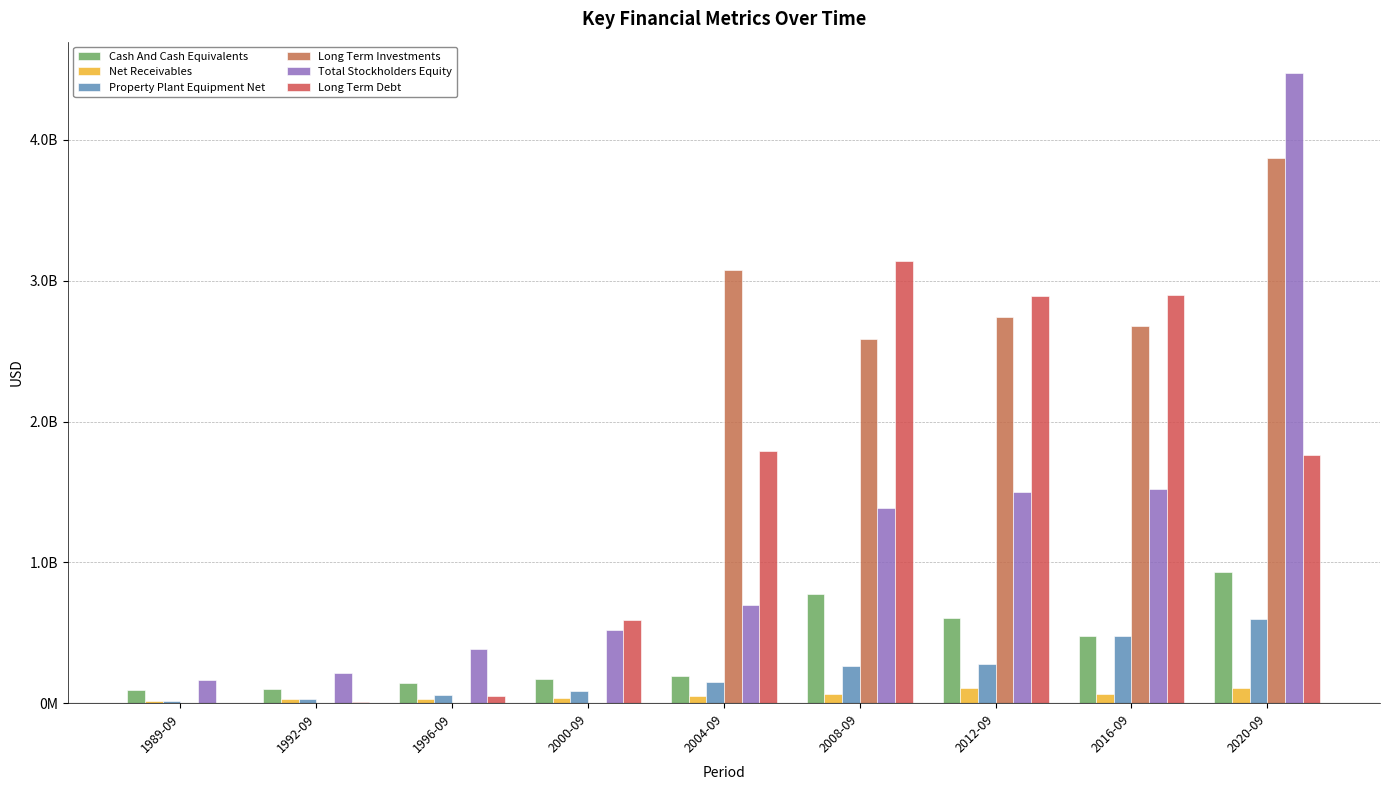

At which category does the chart reach its minimum across all series?

1989-09